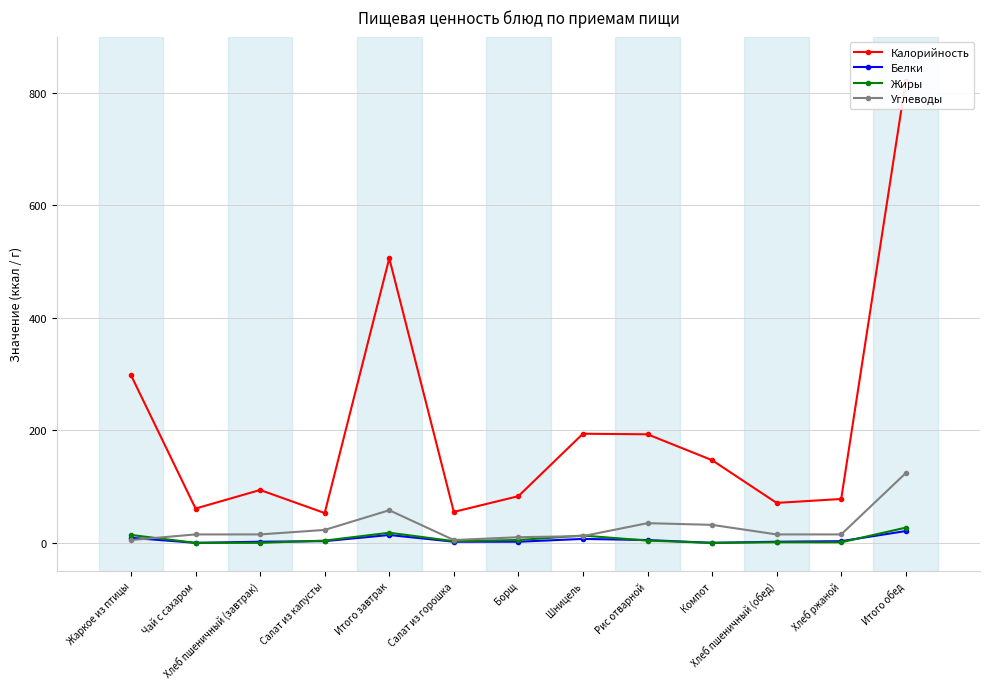

What is the highest value of the Жиры series?

27.1